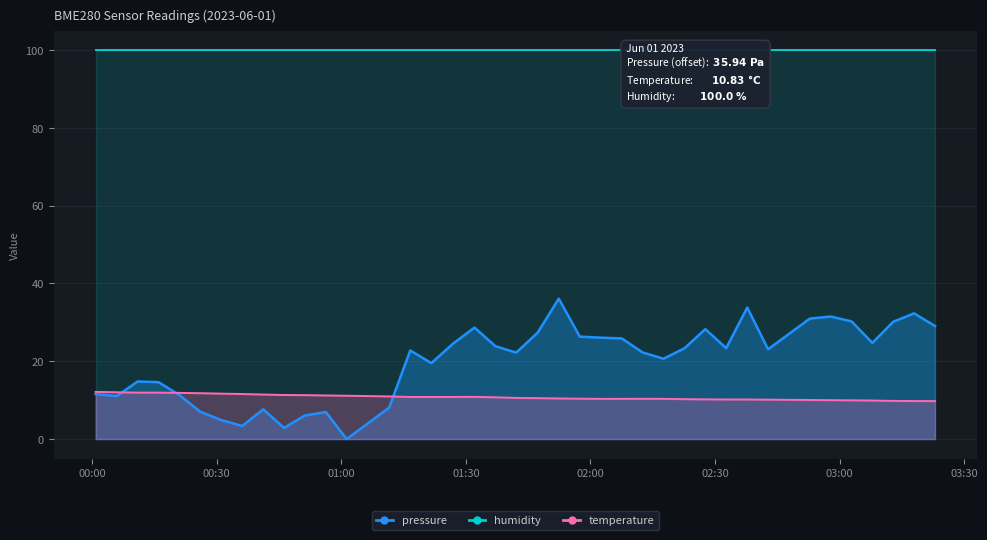

What is the label of the 1st point from the left?

2023-06-01T00:00:51